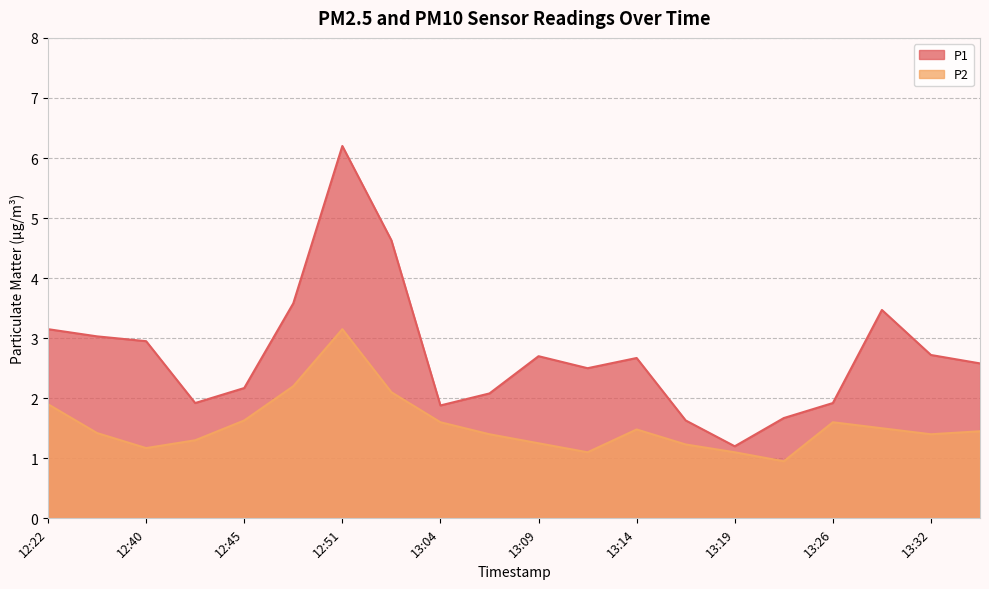

Is the value of P1 at 13:09 greater than the value of P2 at 12:42?

Yes